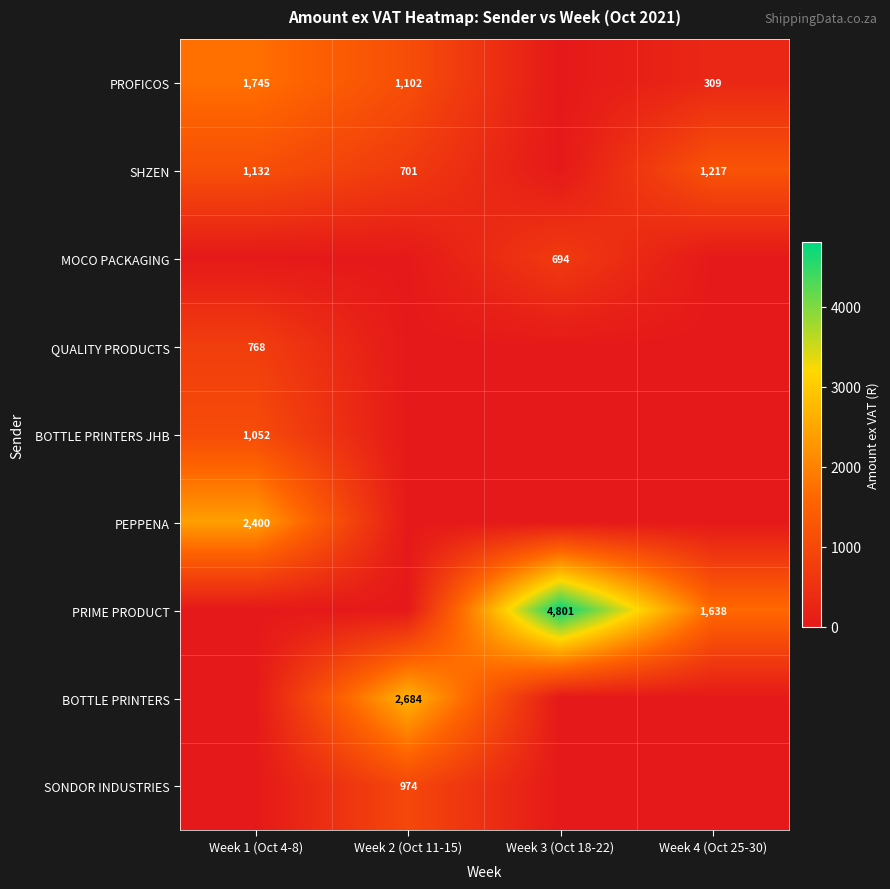

At Week 3 (Oct 18-22), list the series in order from largest to smallest.

PRIME PRODUCT, MOCO PACKAGING, PROFICOS, SHZEN, QUALITY PRODUCTS, BOTTLE PRINTERS JHB, PEPPENA, BOTTLE PRINTERS, SONDOR INDUSTRIES